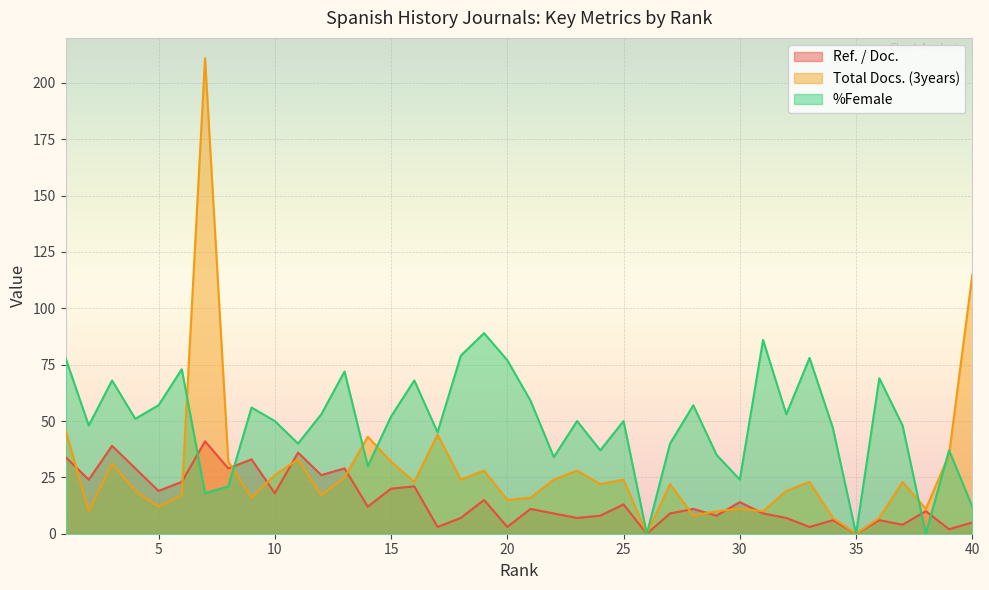

What is the value of the %Female point at the 18th from the left?

79